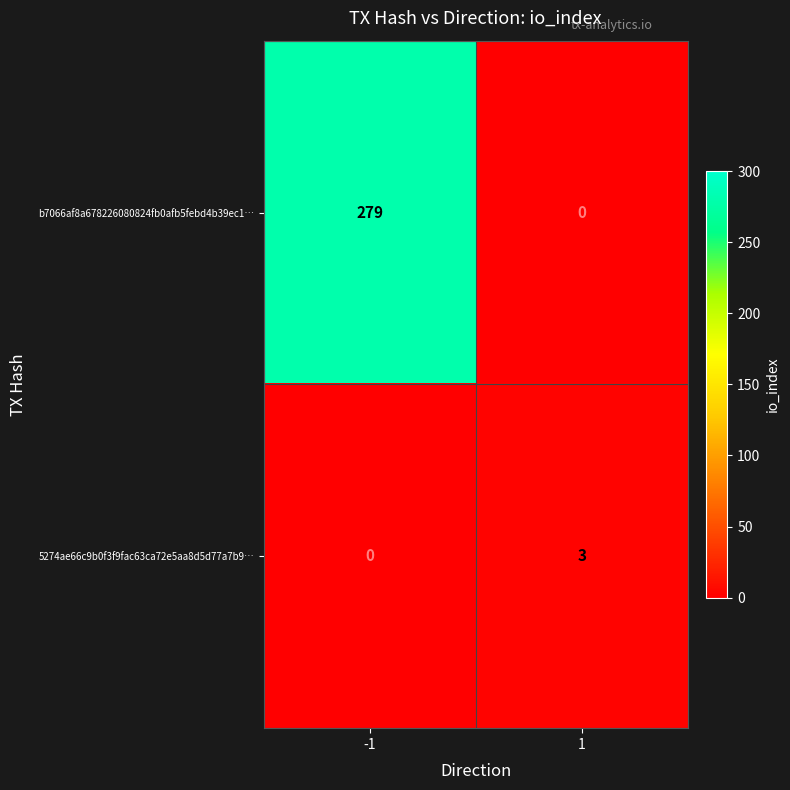

What is the sum of the 5274ae66c9b0f3f9fac63ca72e5aa8d5d77a7b9… values at -1 and 1?

3